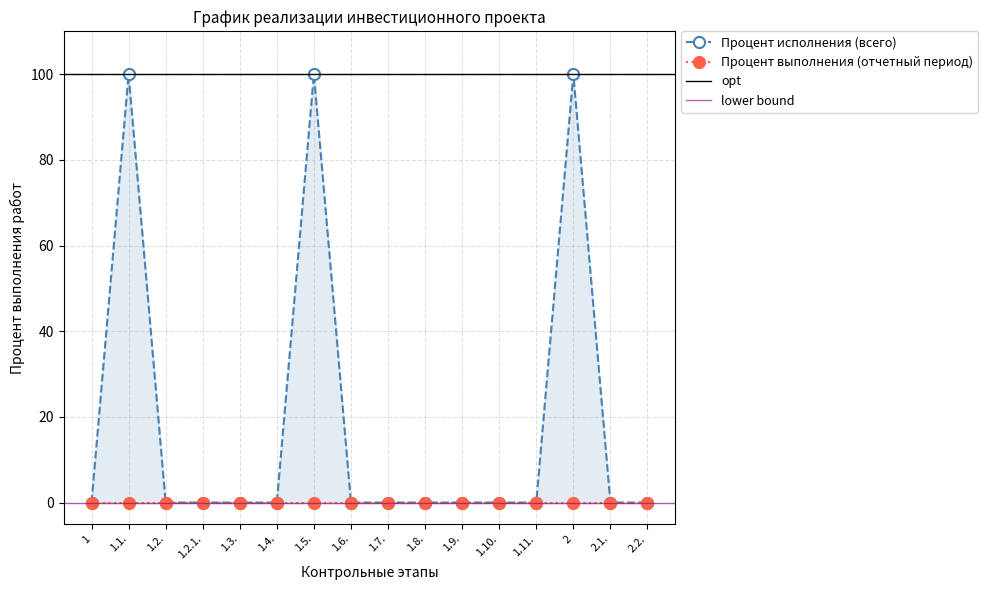

What is the greatest value displayed?

100